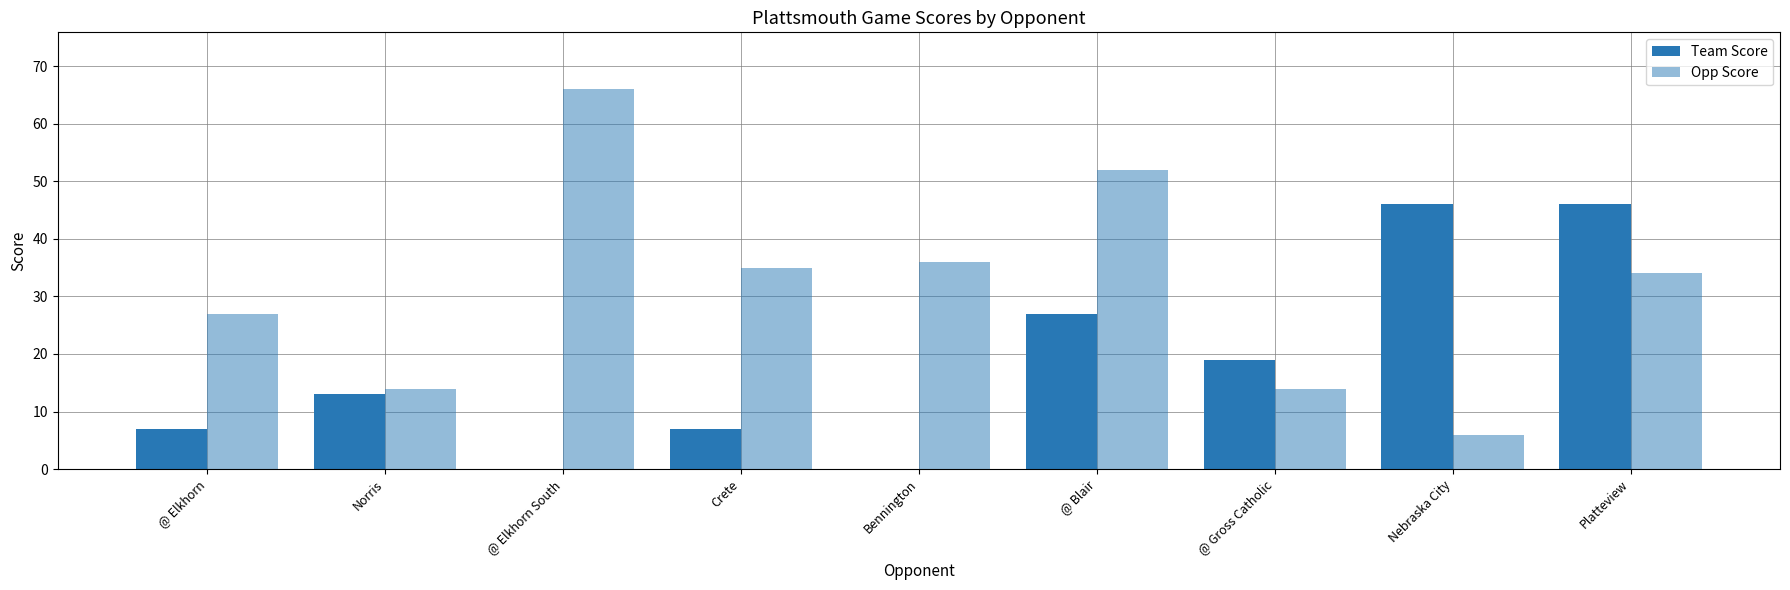

What is the label of the 2nd bar from the right?

Nebraska City